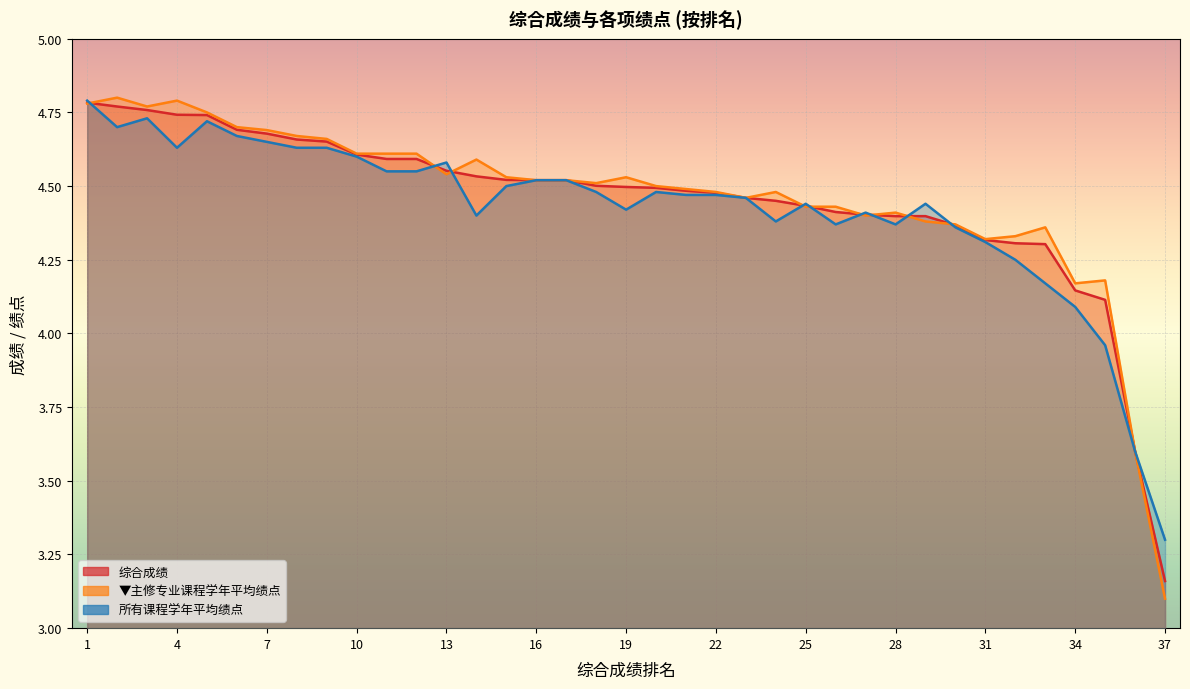

What is the approximate value of 所有课程学年平均绩点 at 37?

3.3